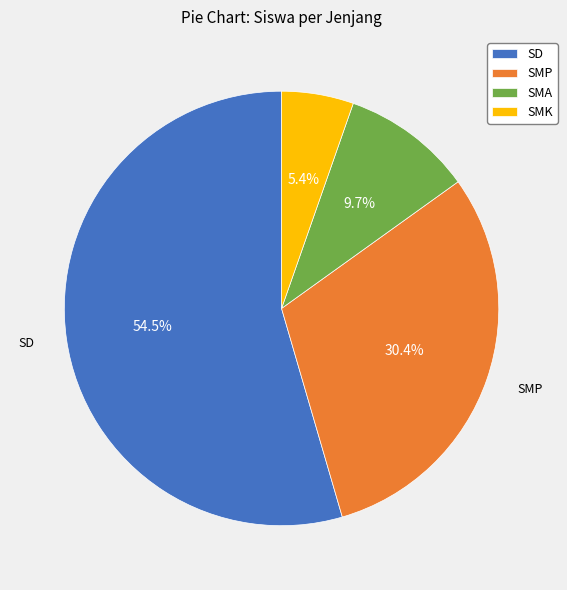

Is there any slice that represents more than half of the pie?

Yes